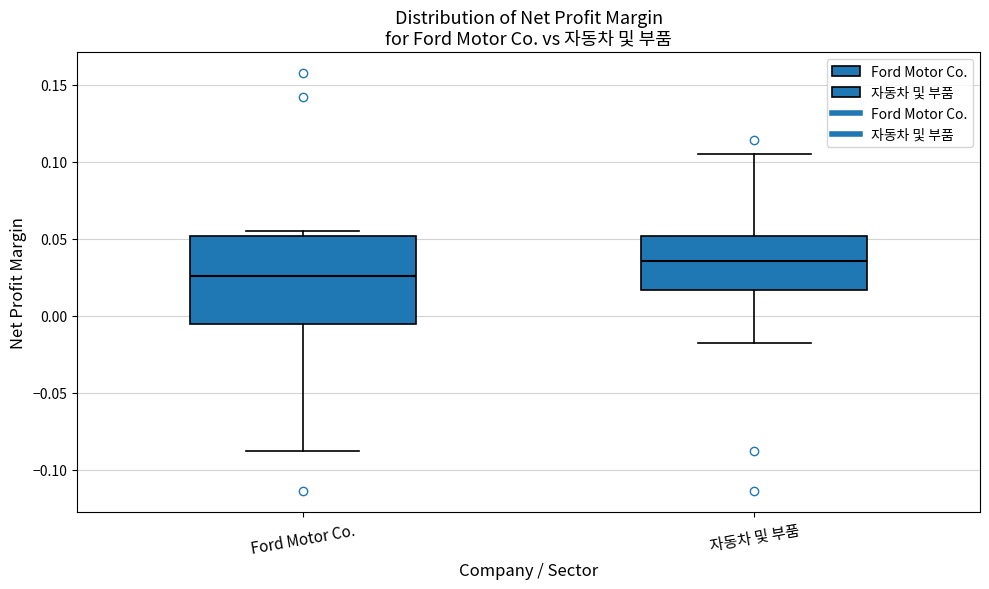

Reading left to right, transcribe this box plot: for each box, give where its median line is, the range the box spans, and where its two whiskers end, as read against the y-axis. The values are not printed on the chart, so give them approximately, as read against the axis.

Ford Motor Co.: median 0.025, box -0.005 to 0.050, whiskers -0.090 to 0.055
자동차 및 부품: median 0.035, box 0.015 to 0.050, whiskers -0.020 to 0.105